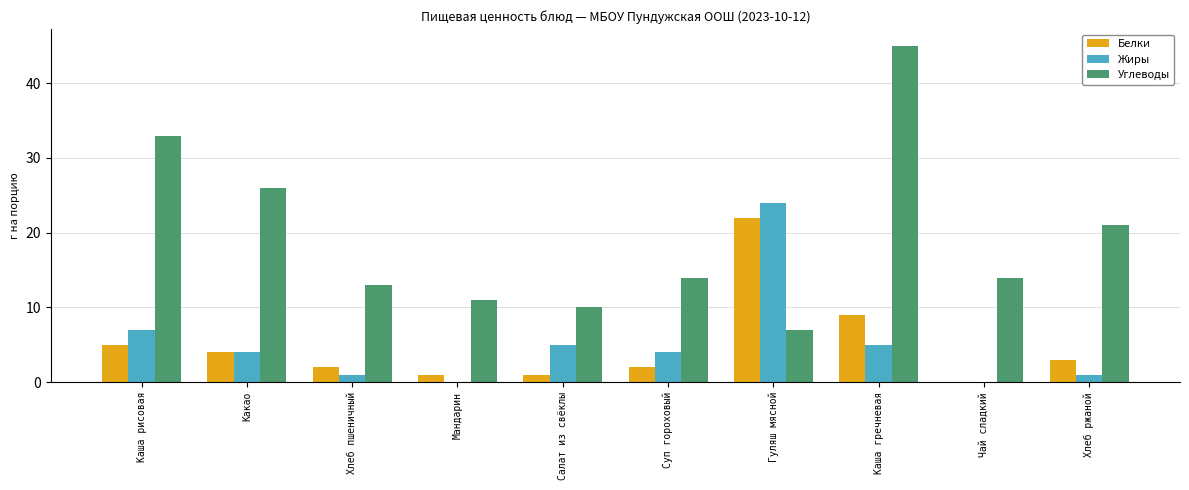

Which series has the largest total across all categories?

Углеводы